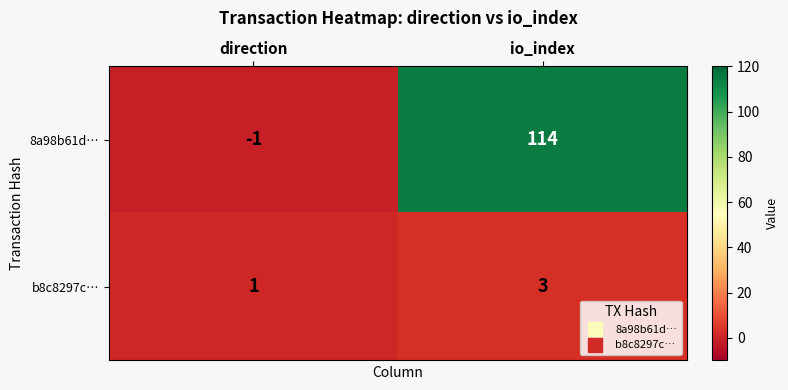

Reading right to left, extract all data points from this chart.

8a98b61d…: io_index=114	direction=-1
b8c8297c…: io_index=3	direction=1